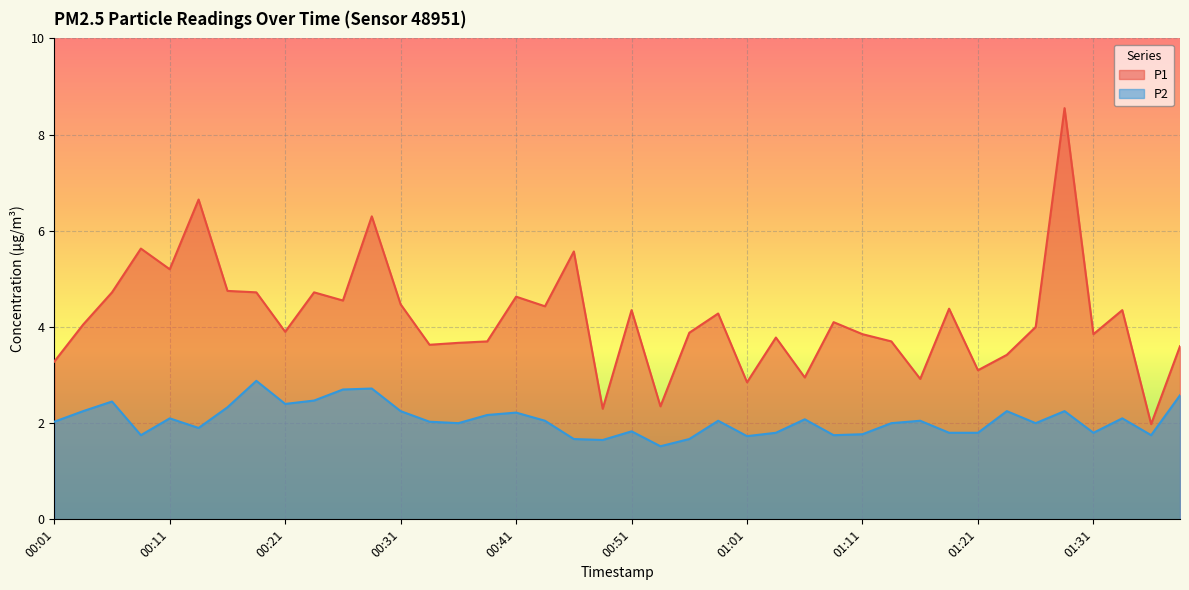

At which category does P2 reach its first local peak?

00:06